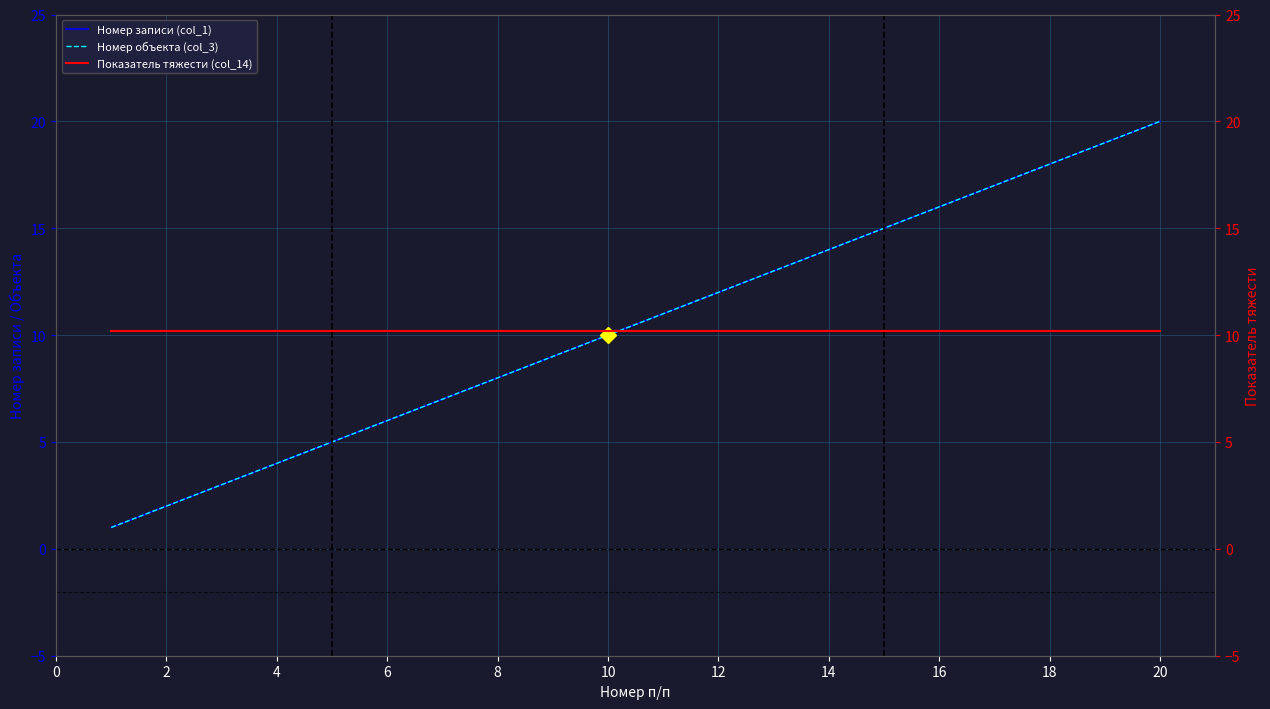

Between 17 and −2, which is larger?

17